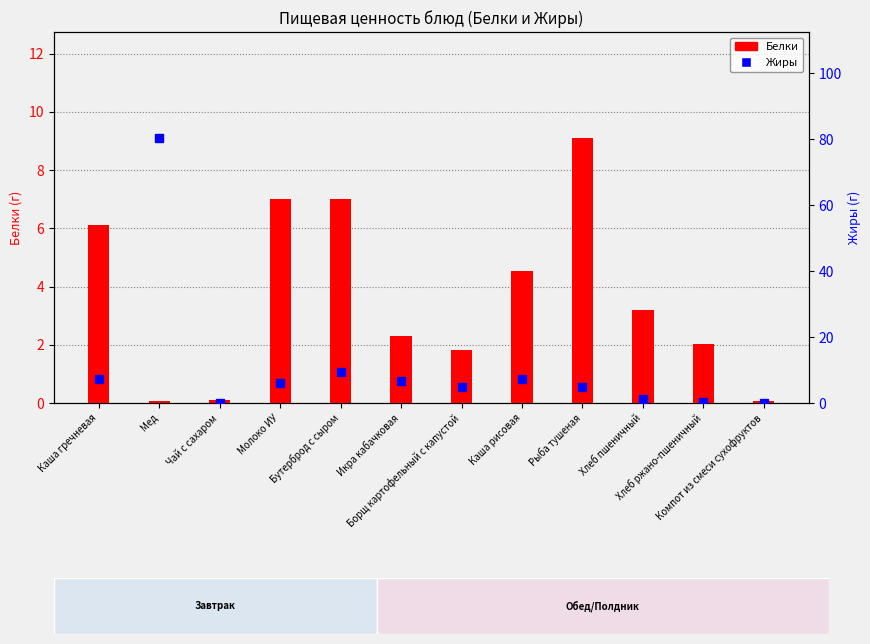

The Жиры series shows -45.4 at Компот из смеси сухофруктов. True or false?

False